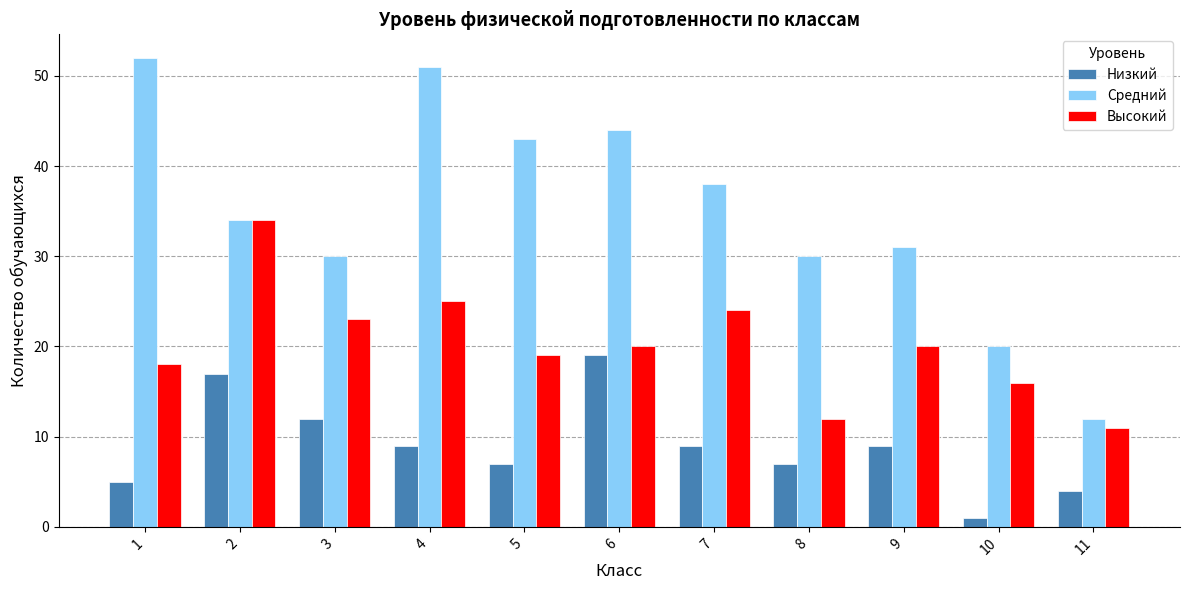

Rank the series by their average value, from lowest to highest.

Низкий, Высокий, Средний